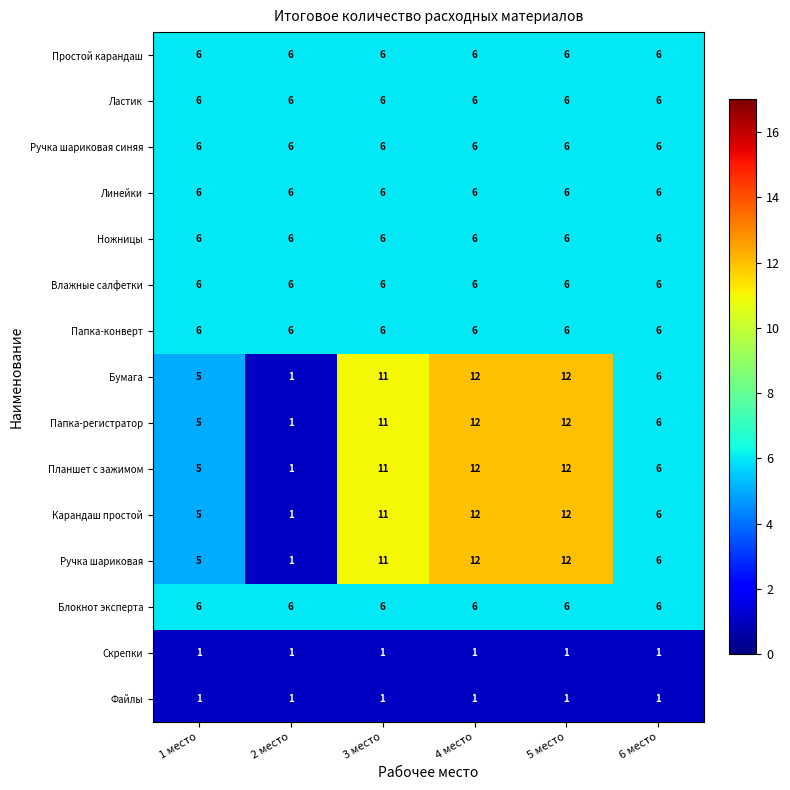

What is the sum of all Бумага values?

47